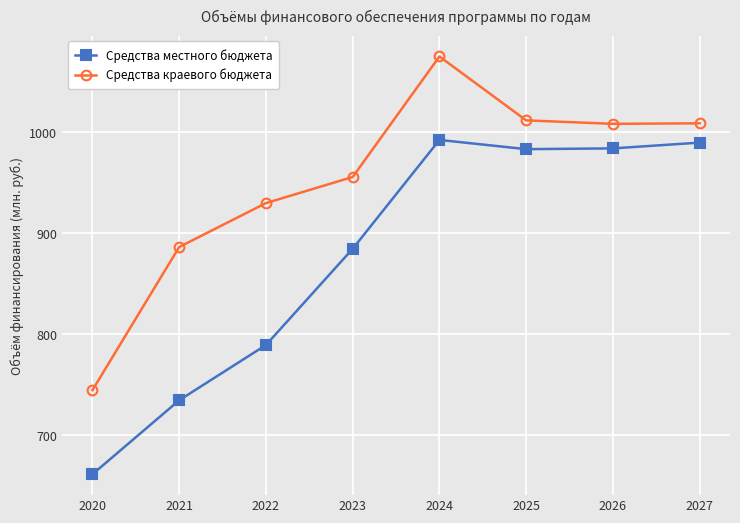

Is the value of Средства краевого бюджета at 2023 greater than the value of Средства местного бюджета at 2027?

No